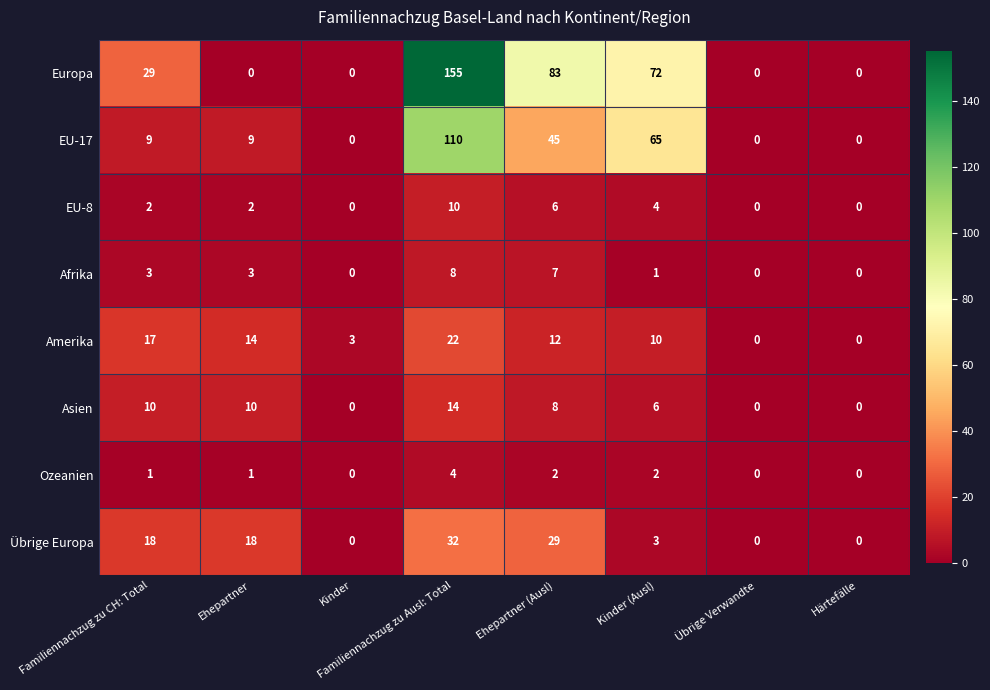

What value does the Afrika series have at Familiennachzug zu Ausl: Total?

8